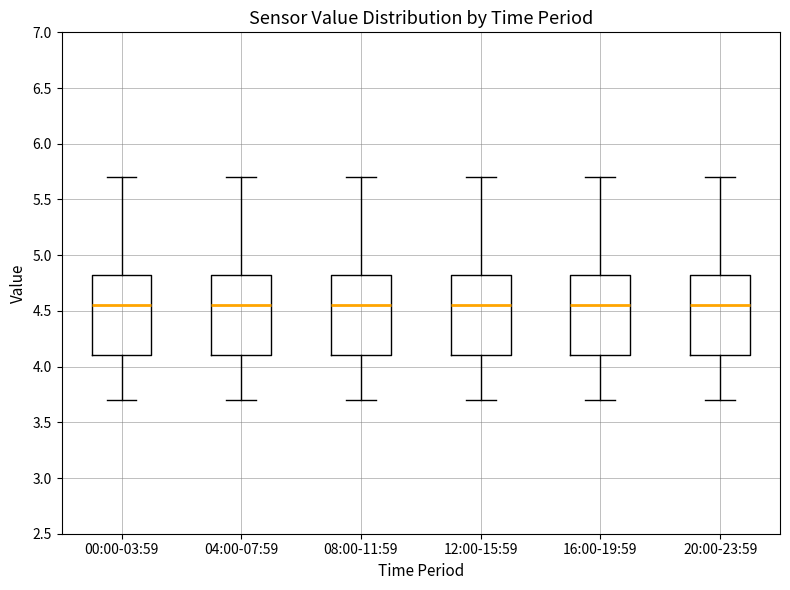

Reading left to right, transcribe this box plot: for each box, give where its median line is, the range the box spans, and where its two whiskers end, as read against the y-axis. The values are not printed on the chart, so give them approximately, as read against the axis.

00:00-03:59: median 4.55, box 4.10 to 4.85, whiskers 3.70 to 5.70
04:00-07:59: median 4.55, box 4.10 to 4.85, whiskers 3.70 to 5.70
08:00-11:59: median 4.55, box 4.10 to 4.85, whiskers 3.70 to 5.70
12:00-15:59: median 4.55, box 4.10 to 4.85, whiskers 3.70 to 5.70
16:00-19:59: median 4.55, box 4.10 to 4.85, whiskers 3.70 to 5.70
20:00-23:59: median 4.55, box 4.10 to 4.85, whiskers 3.70 to 5.70